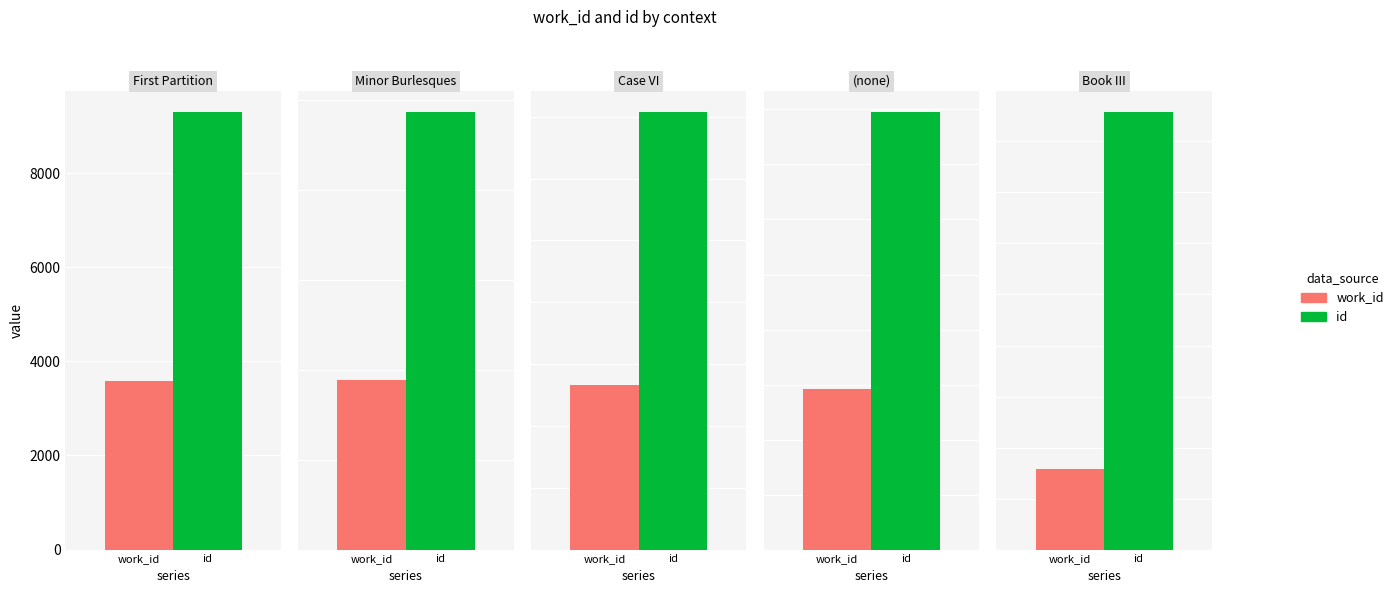

What position from the left is Minor Burlesques?

2